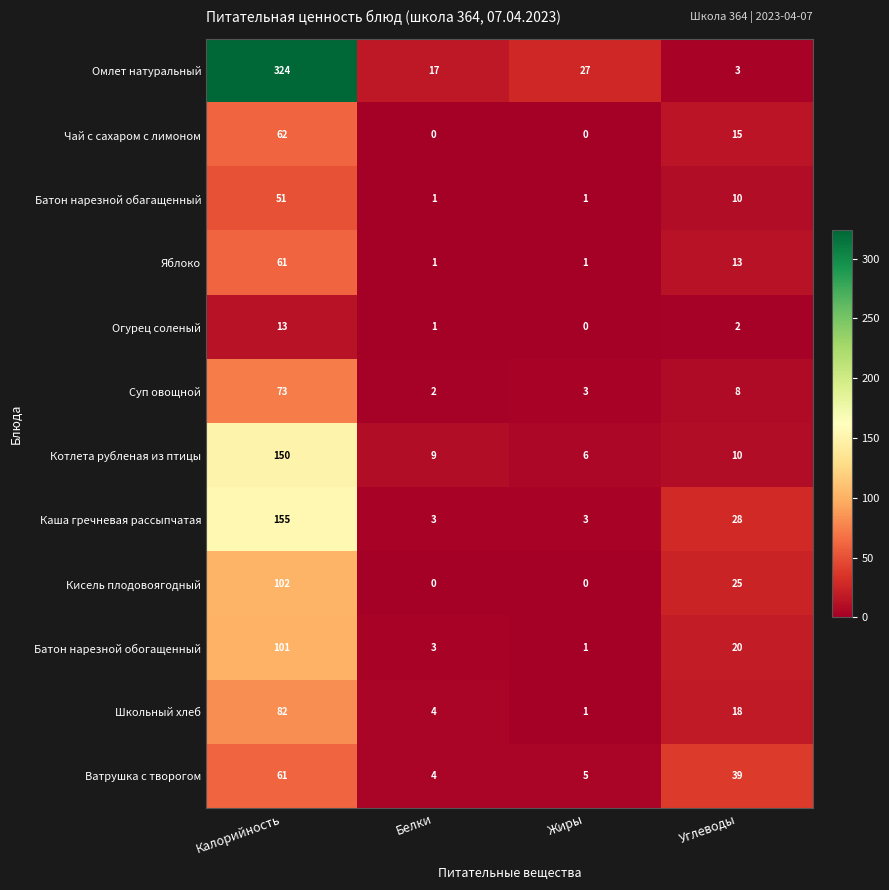

Which series has the largest total across all categories?

Омлет натуральный